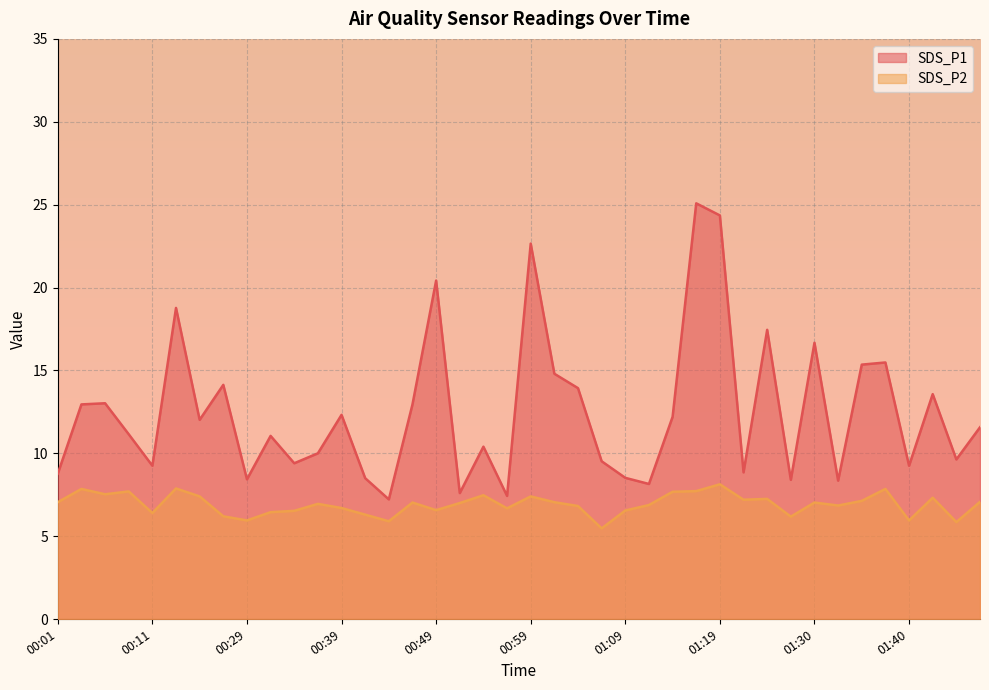

Which series changed the most between 00:24 and 00:59?

SDS_P1